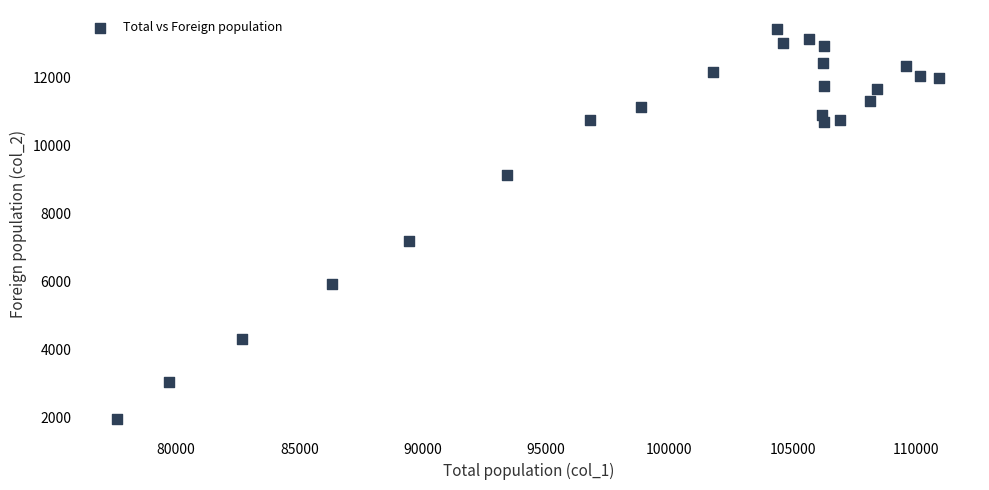

What is the range of X values (max minus min)?

33307